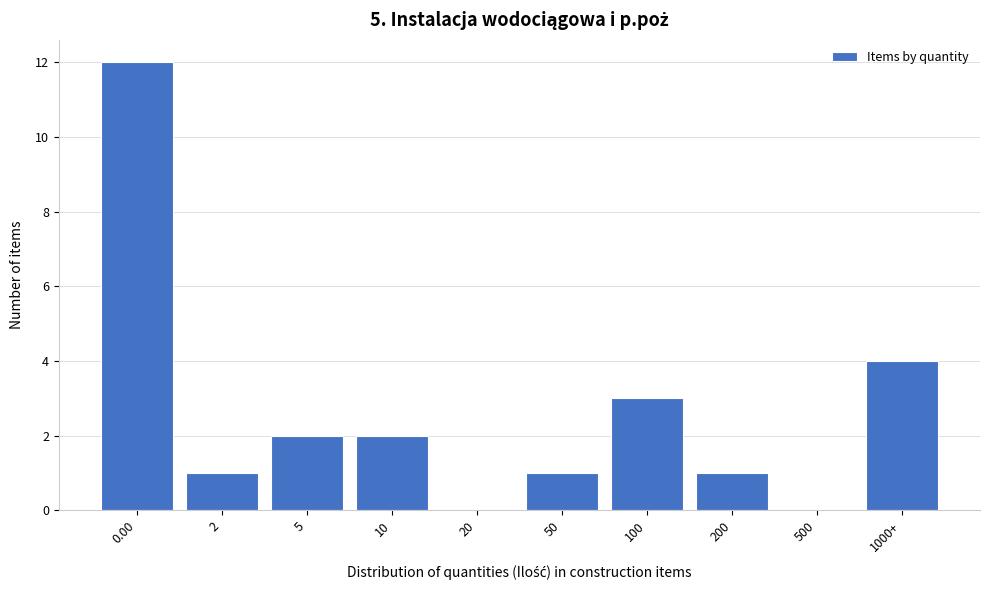

Reading right to left, transcribe all the data shown in this chart.

1000+=4	500=0	200=1	100=3	50=1	20=0	10=2	5=2	2=1	0.00=12